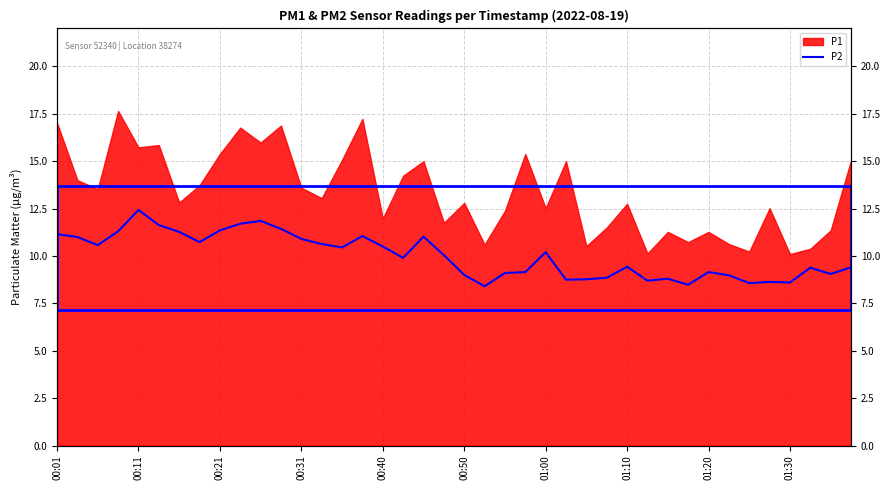

How many points are lower than both their immediate neighbors (excluding endpoints)?

11